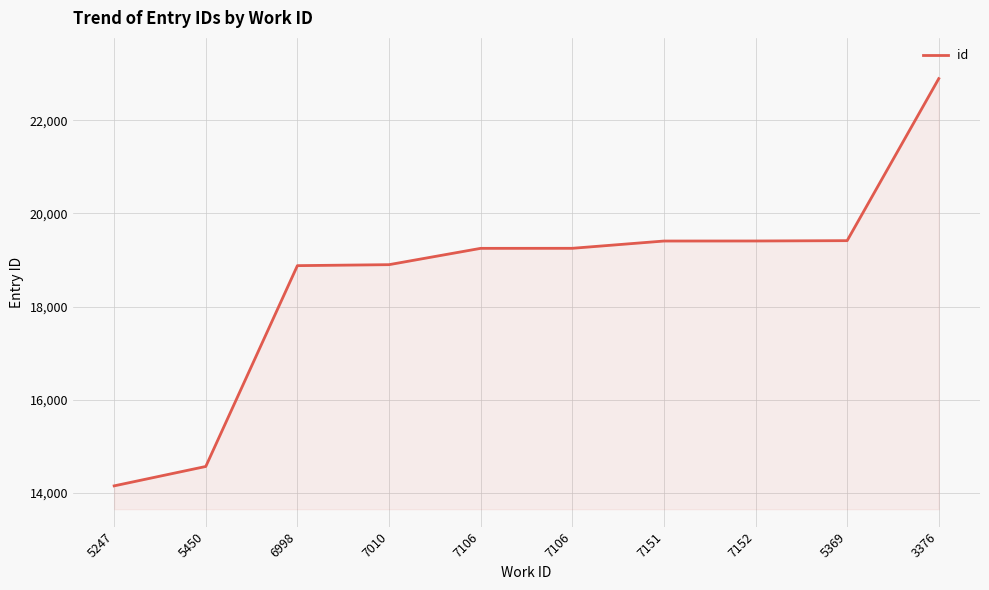

List the labels in order of value, largest first.

3376, 5369, 7152, 7151, 7106, 7106, 7010, 6998, 5450, 5247